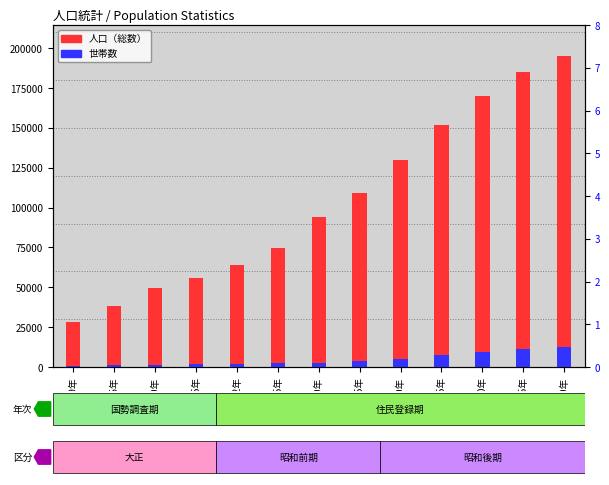

Rank the series by their average value, from lowest to highest.

世帯数 (scaled), 人口（総数）